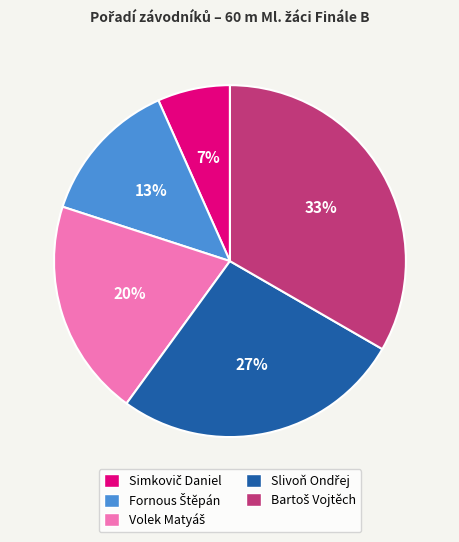

To the nearest percent, what is the average slice percentage?

20%